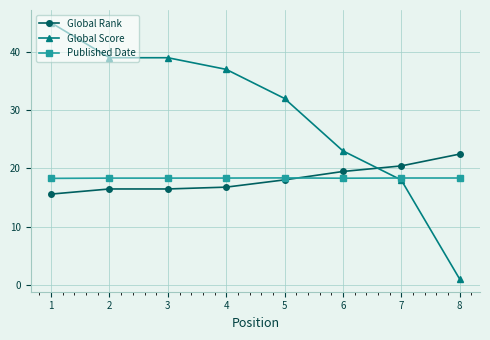

At which category is the sum across all series the highest?

1